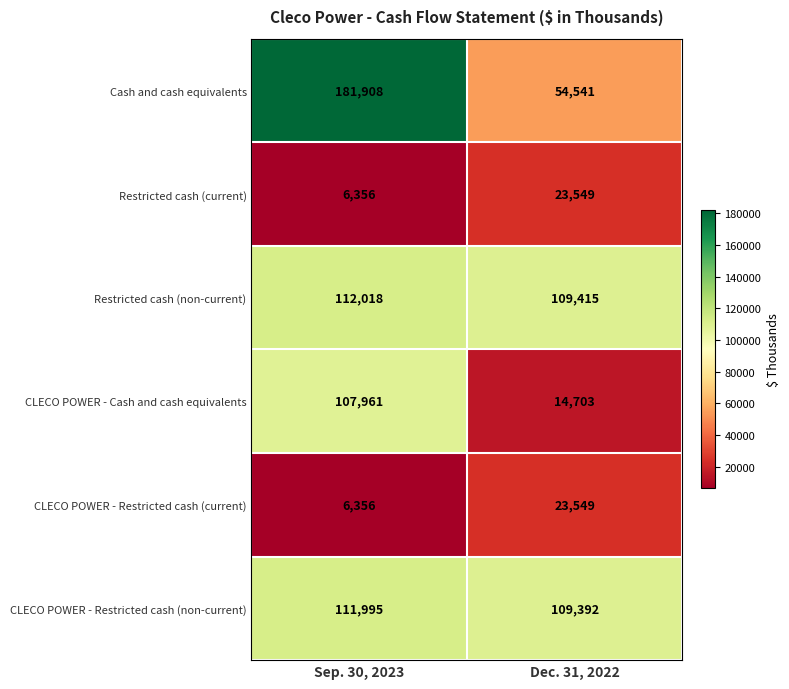

What is the difference between the Restricted cash (current) values at Sep. 30, 2023 and Dec. 31, 2022?

17193